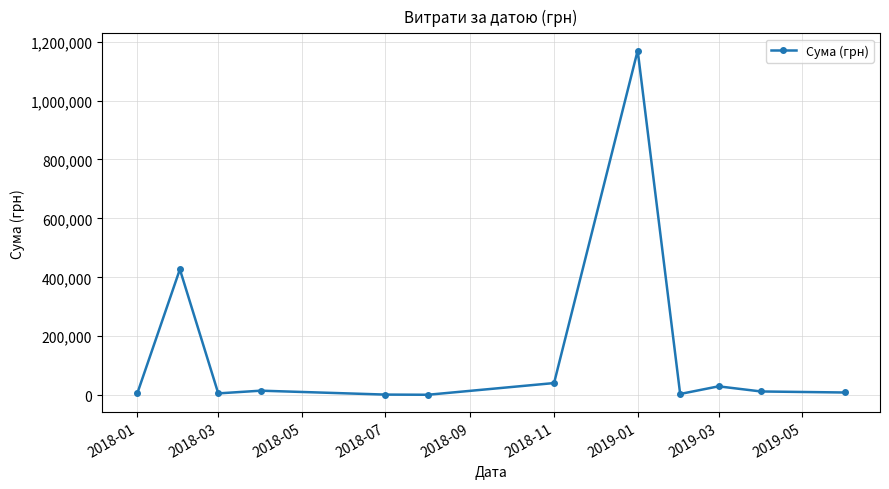

What is the greatest value displayed?

1169681.1